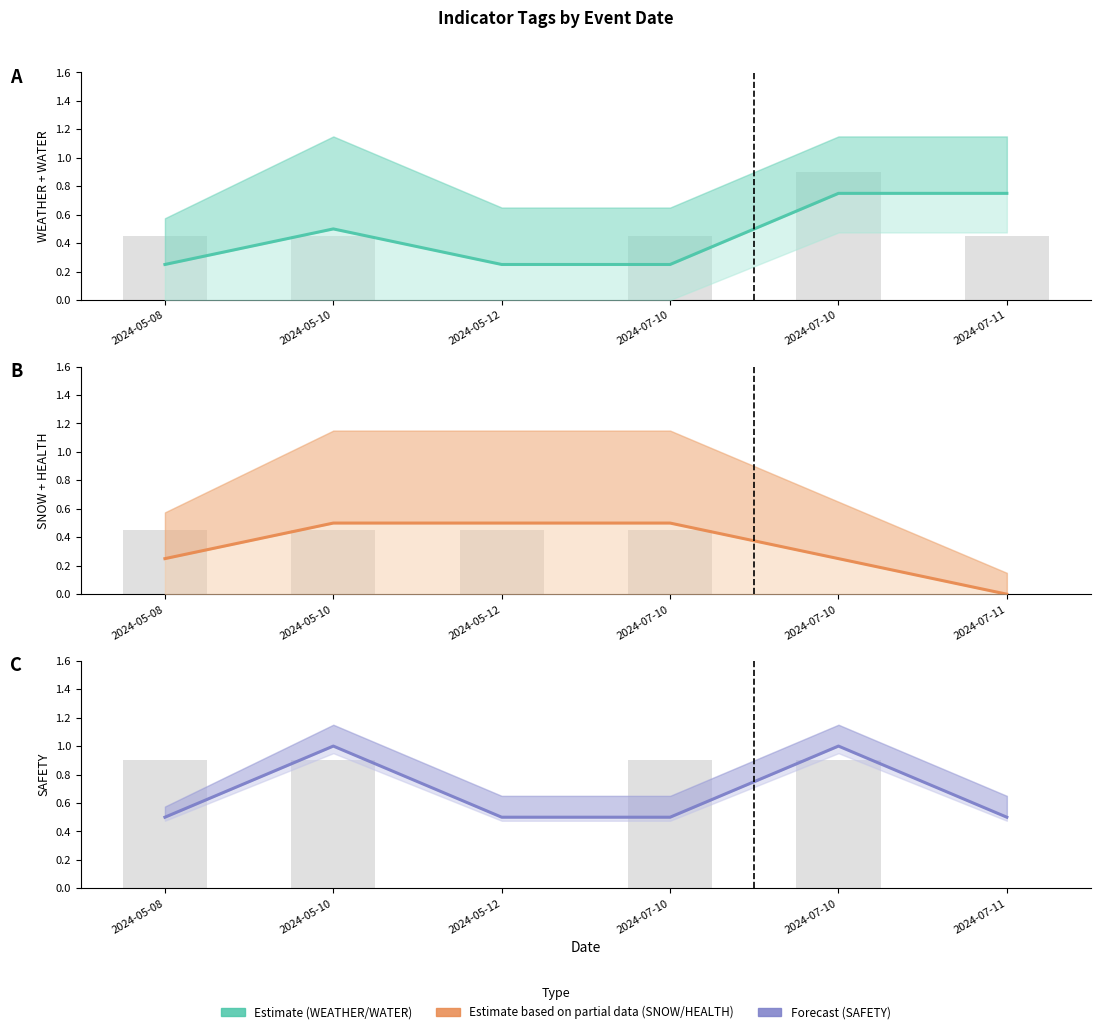

How many bars are there in total?

18